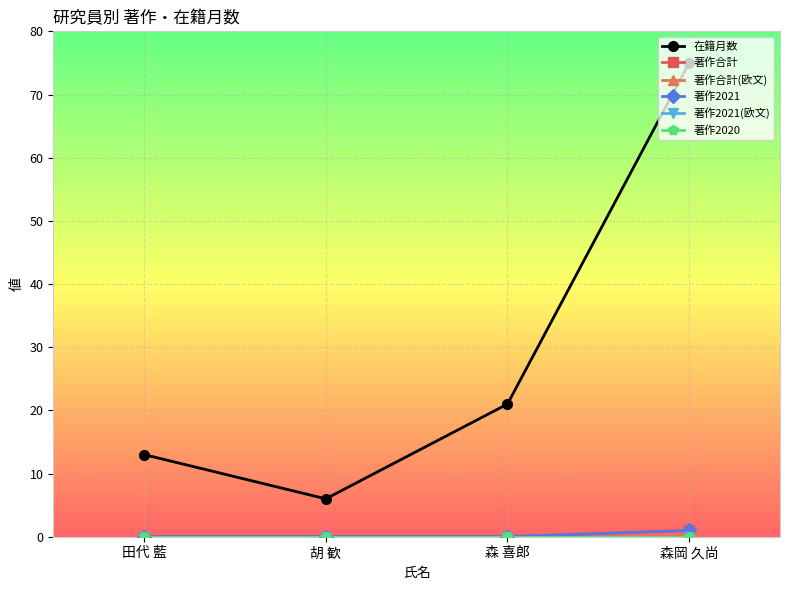

What is the spread (max minus min) of values at 田代 藍?

13